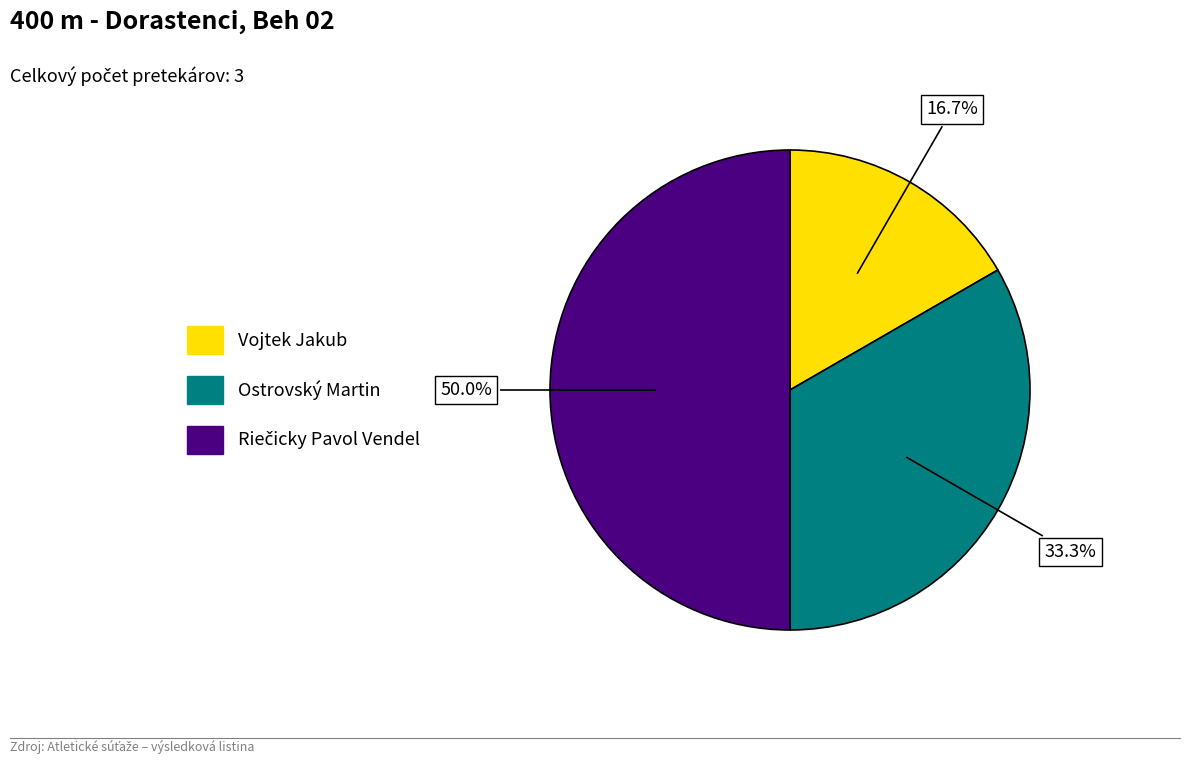

What is the smallest slice in the pie chart?

Vojtek Jakub